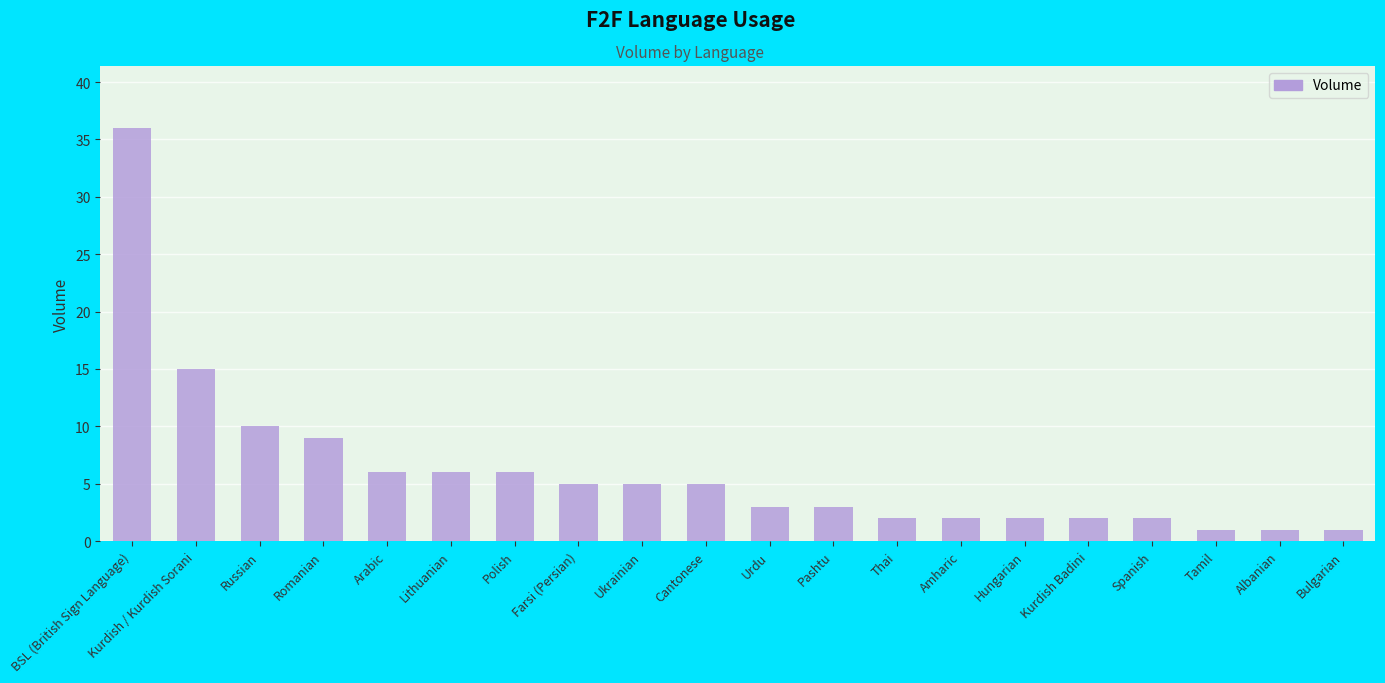

Which category has the highest value across all series?

BSL (British Sign Language)